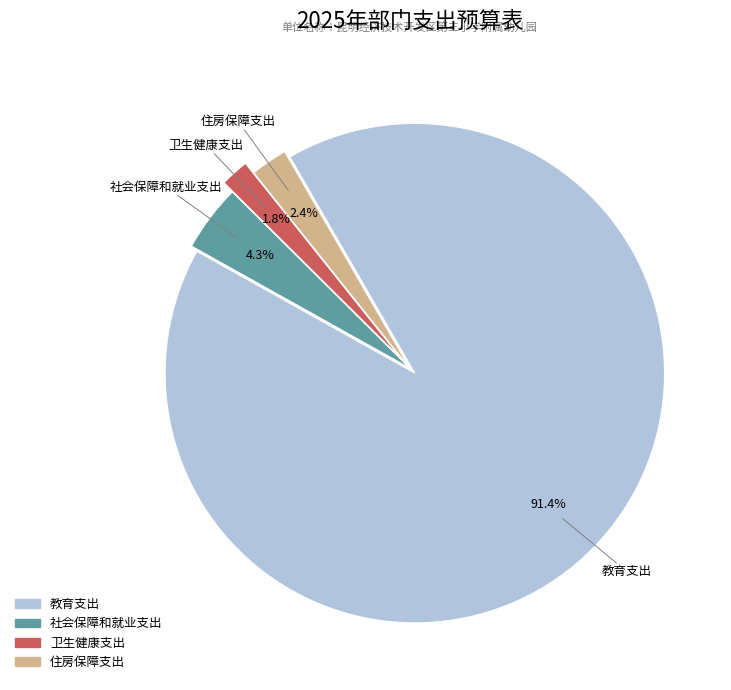

To the nearest percent, what portion does 卫生健康支出 represent?

2%